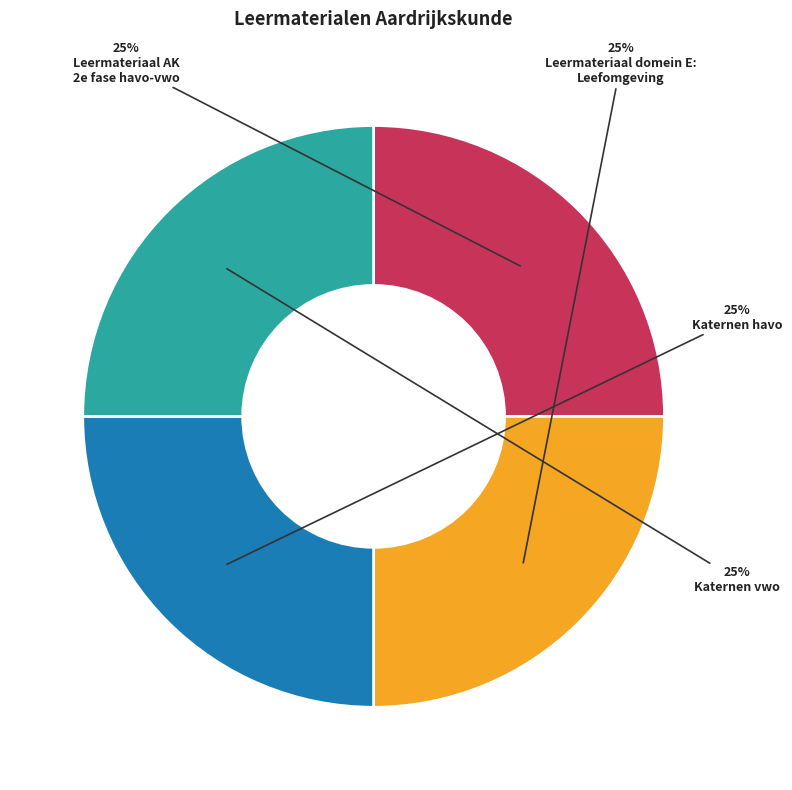

Is there a majority slice in this chart?

No